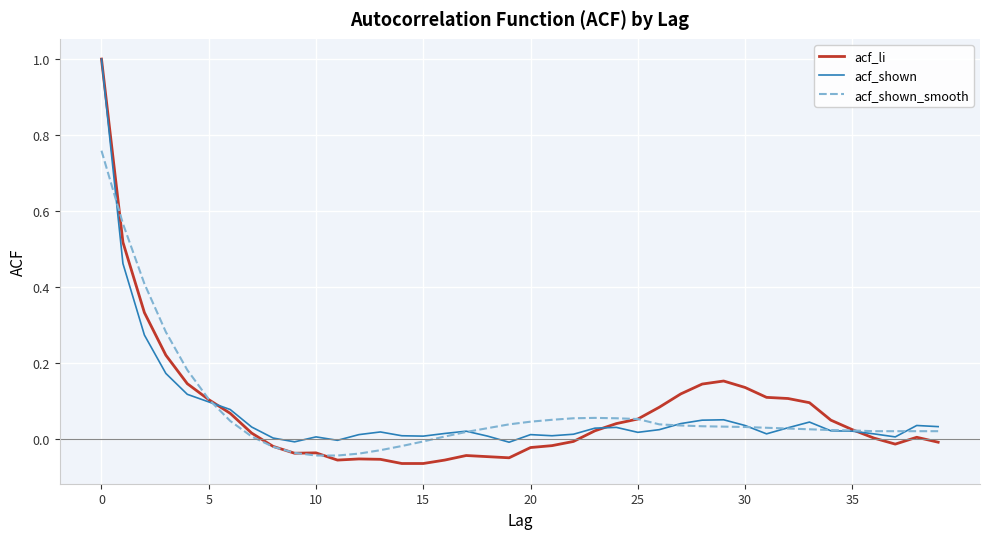

Where is the first local minimum for acf_shown?

9